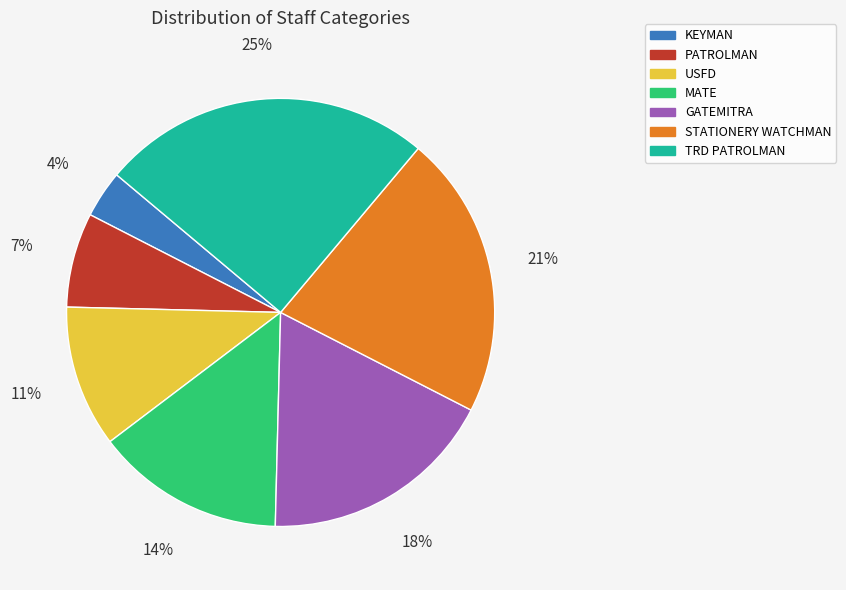

Does any single category account for the majority?

No